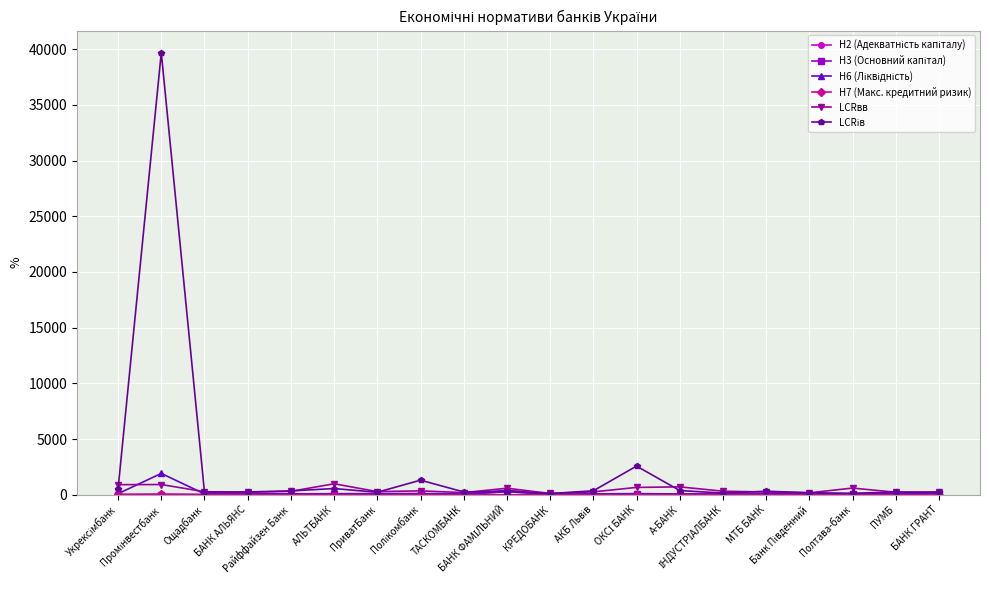

What is the maximum value shown in the chart?

39689.6